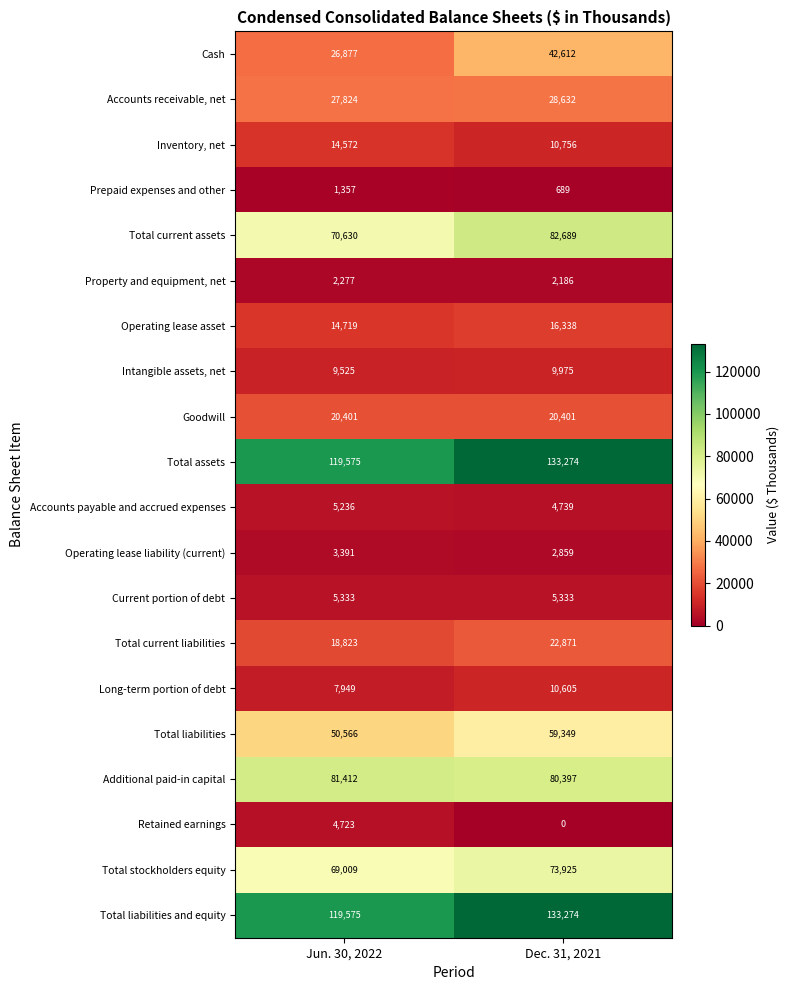

List the labels in order of Total current assets value, smallest first.

Jun. 30, 2022, Dec. 31, 2021